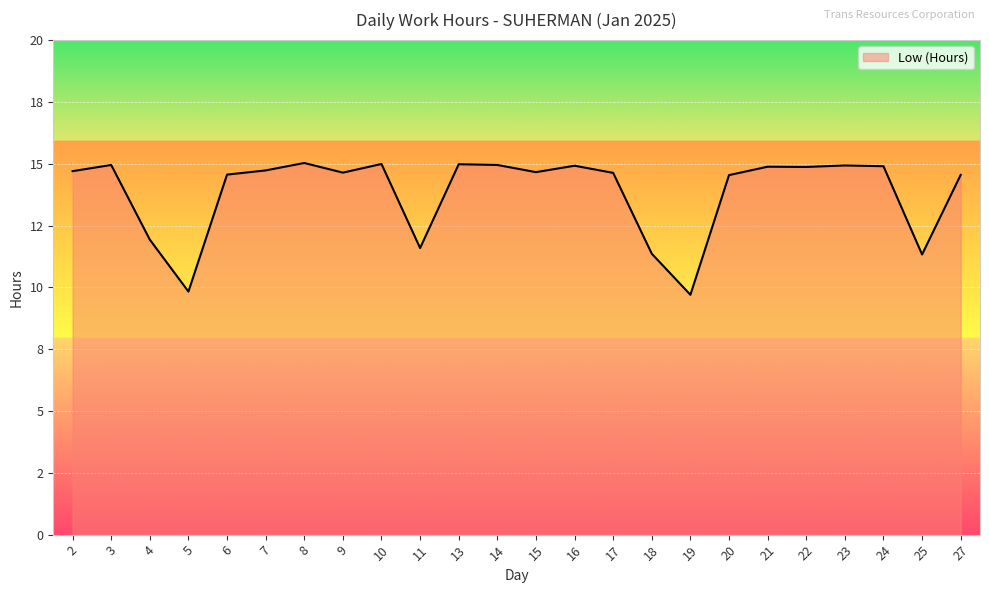

Does the chart display data point markers on the line(s)?

No